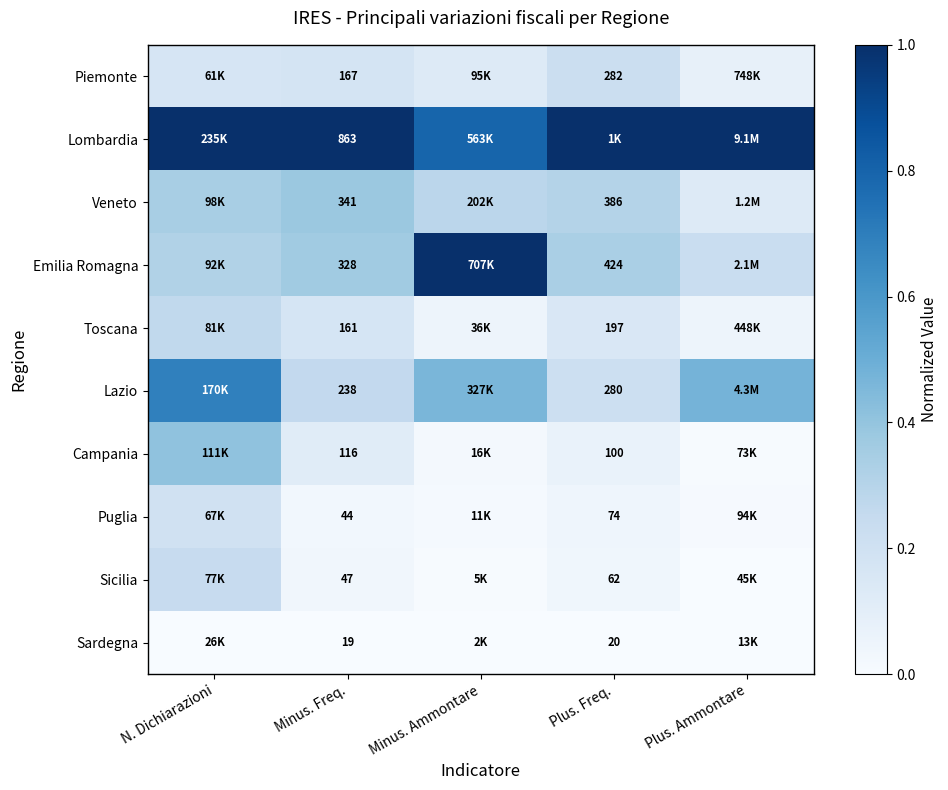

What is the minimum value for Piemonte?

0.1